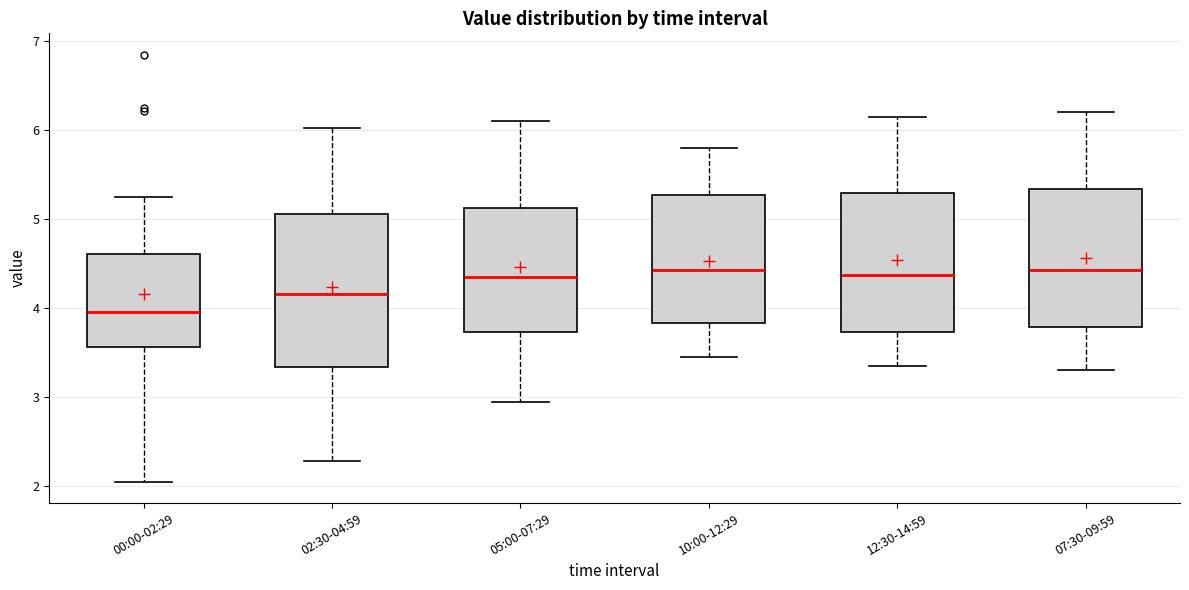

Reading left to right, read every box against the y-axis: the position of its median line, the range the box covers, and the ends of its whiskers. The values are not printed on the chart, so give them approximately, as read against the axis.

00:00-02:29: median 4.0, box 3.6 to 4.6, whiskers 2.1 to 5.3
02:30-04:59: median 4.2, box 3.3 to 5.1, whiskers 2.3 to 6.0
05:00-07:29: median 4.4, box 3.7 to 5.1, whiskers 3.0 to 6.1
10:00-12:29: median 4.4, box 3.8 to 5.3, whiskers 3.5 to 5.8
12:30-14:59: median 4.4, box 3.7 to 5.3, whiskers 3.4 to 6.2
07:30-09:59: median 4.4, box 3.8 to 5.3, whiskers 3.3 to 6.2